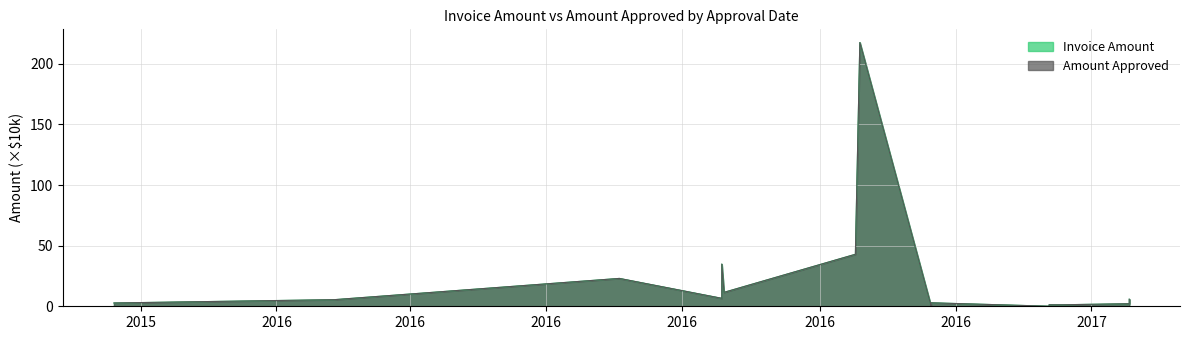

In Invoice Amount, how many points are lower than both neighbors (excluding endpoints)?

4